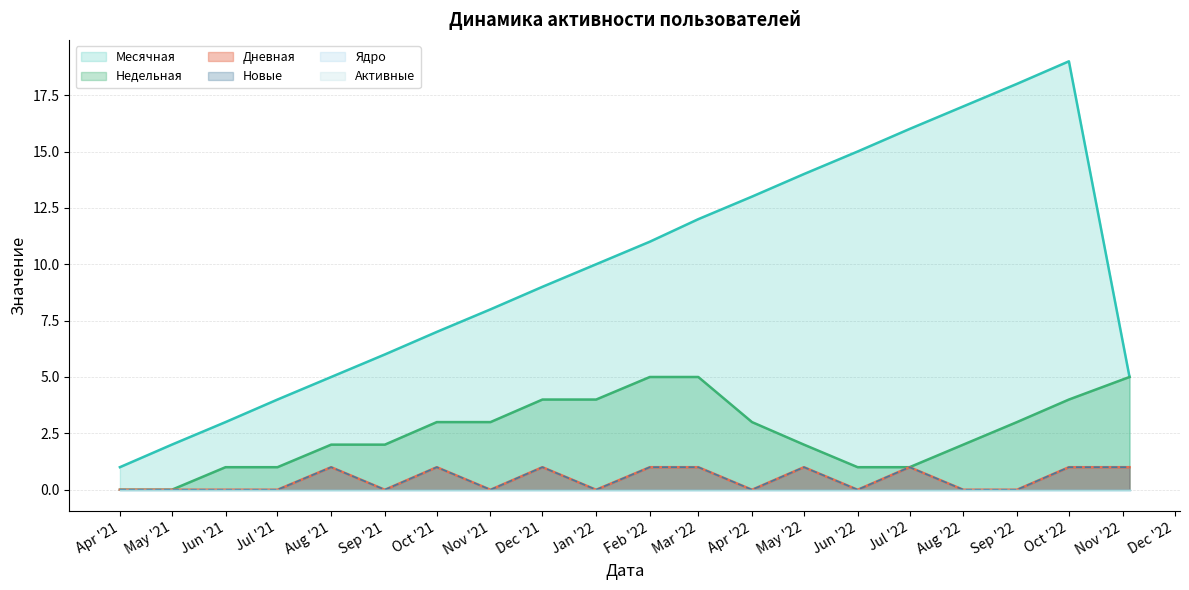

Is it true that Месячная equals 9 at Apr '22?

False